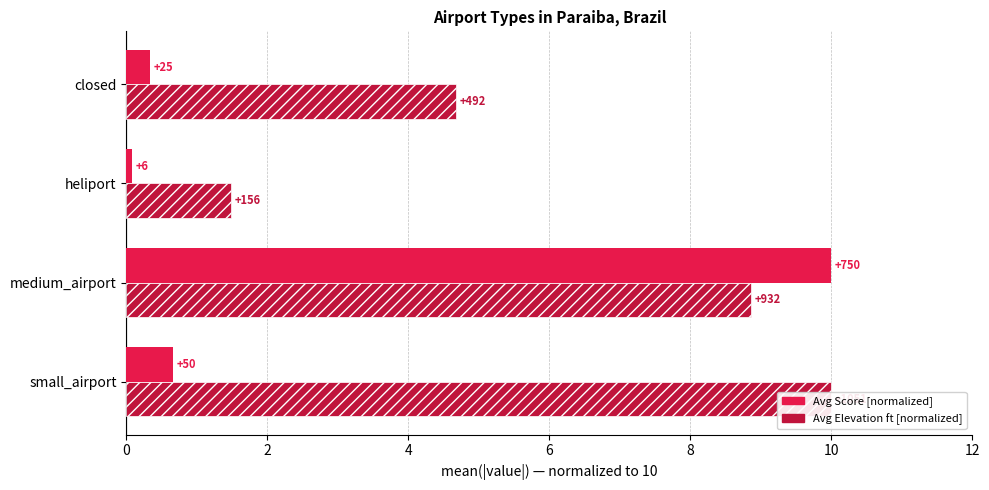

How many distinct data groups are displayed?

2